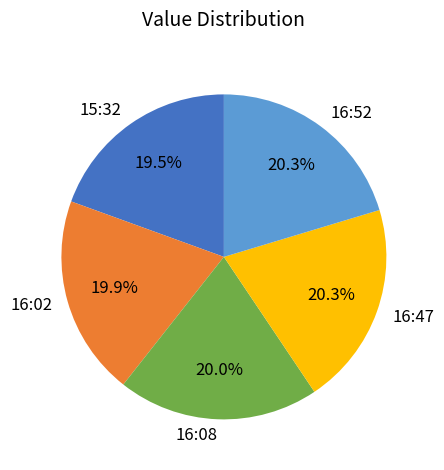

Do 16:02 and 16:08 together represent more than half of the pie?

No